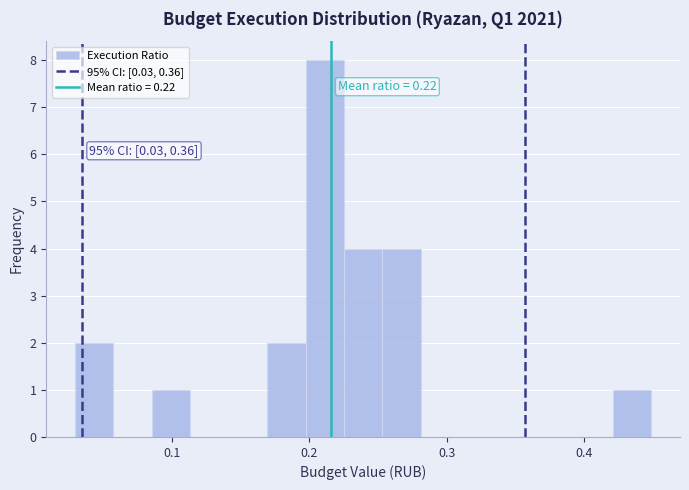

Read against the x-axis, roughly where is the centre of the tallest bar?

0.21